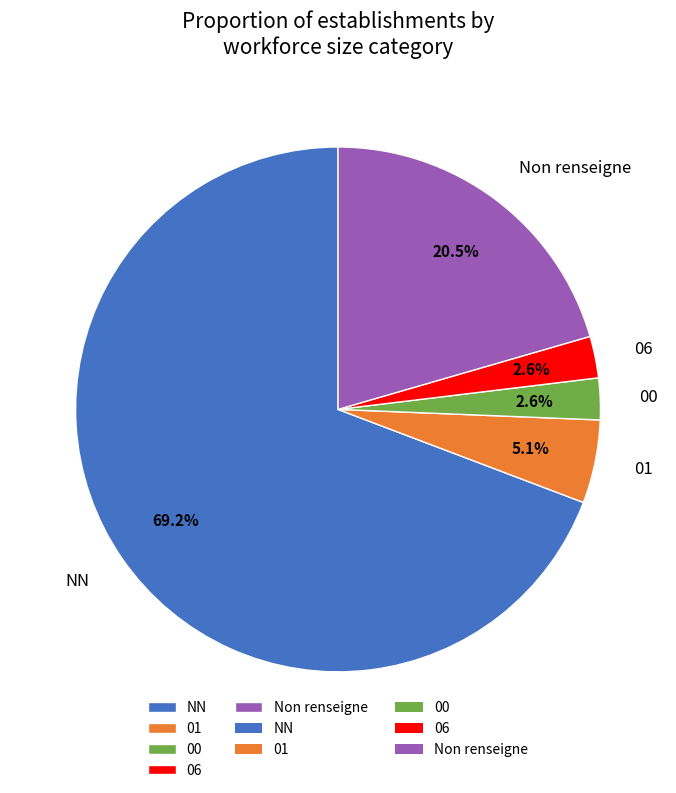

To the nearest percent, what is the average slice percentage?

20%